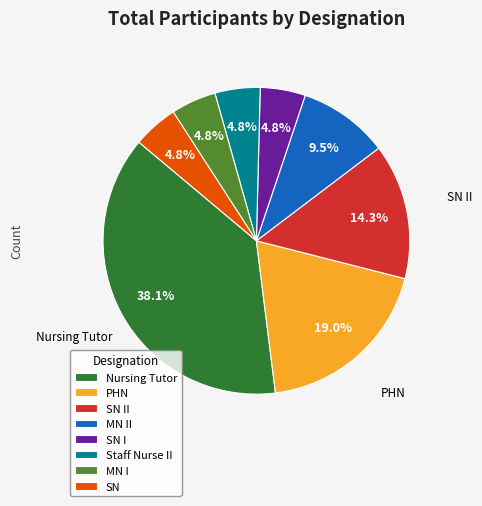

Which has a higher value, Staff Nurse II or SN II?

SN II